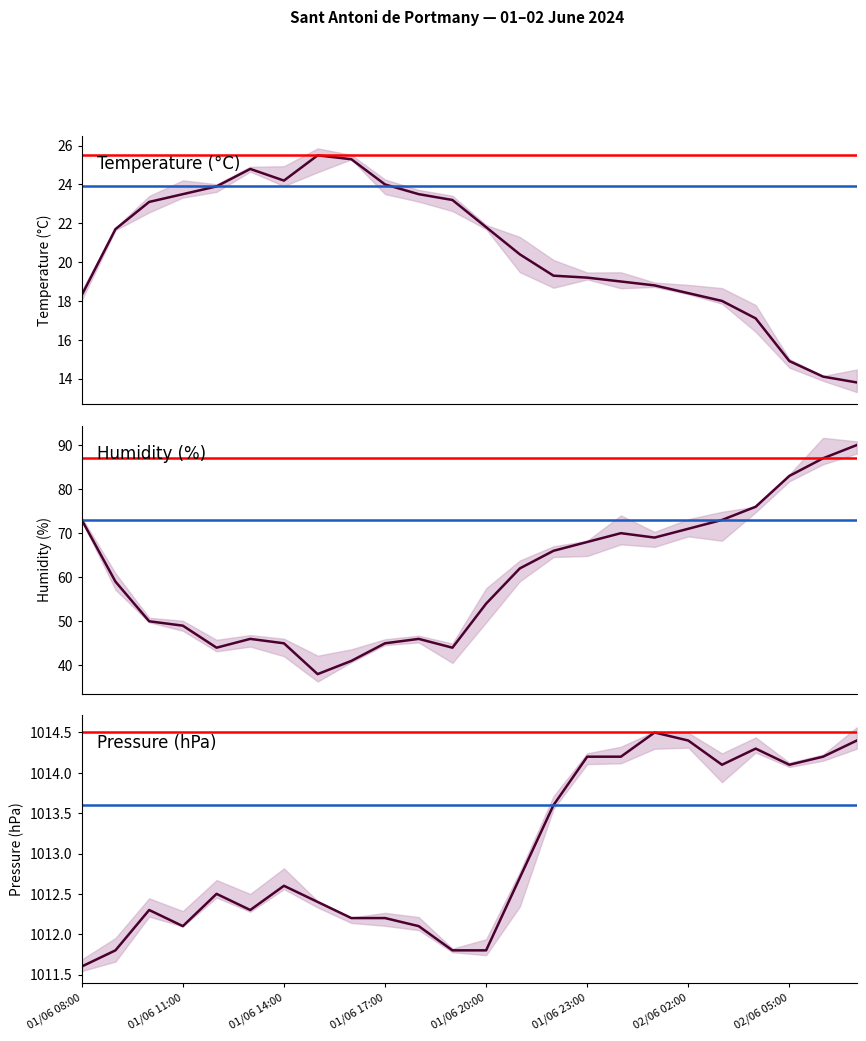

What is the maximum value for Pressure?

1014.5